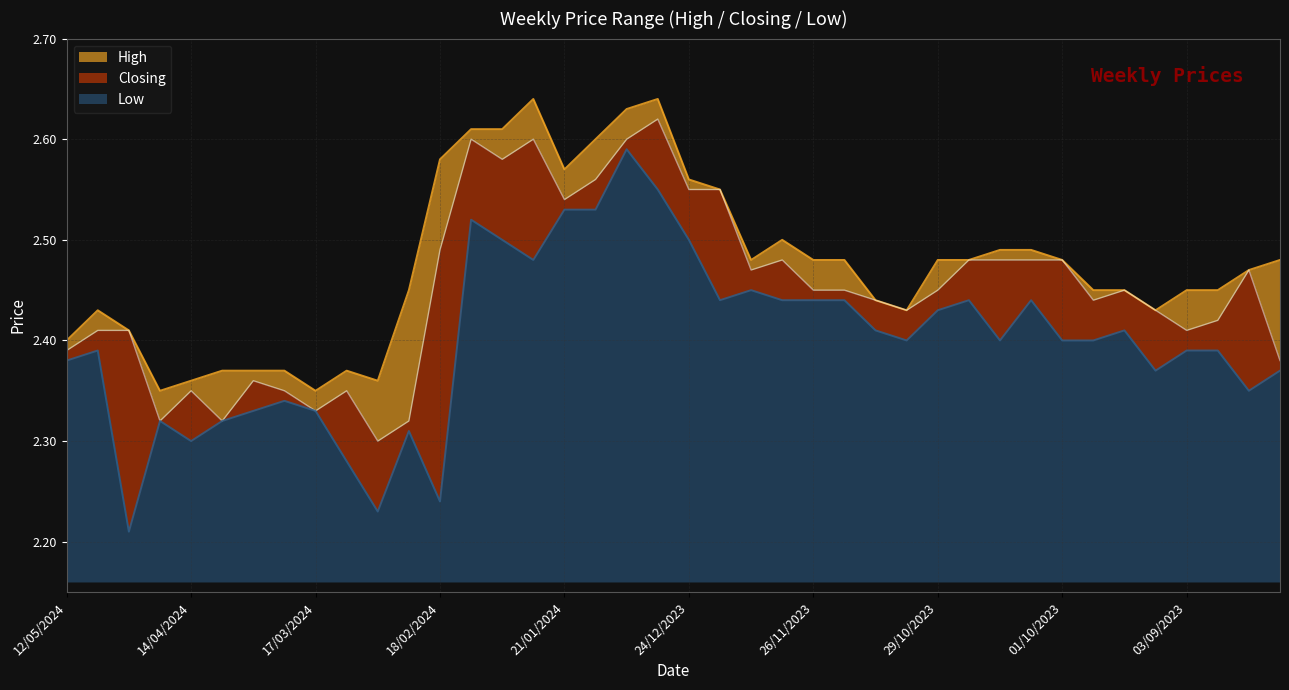

How many categories are shown in the chart?

40